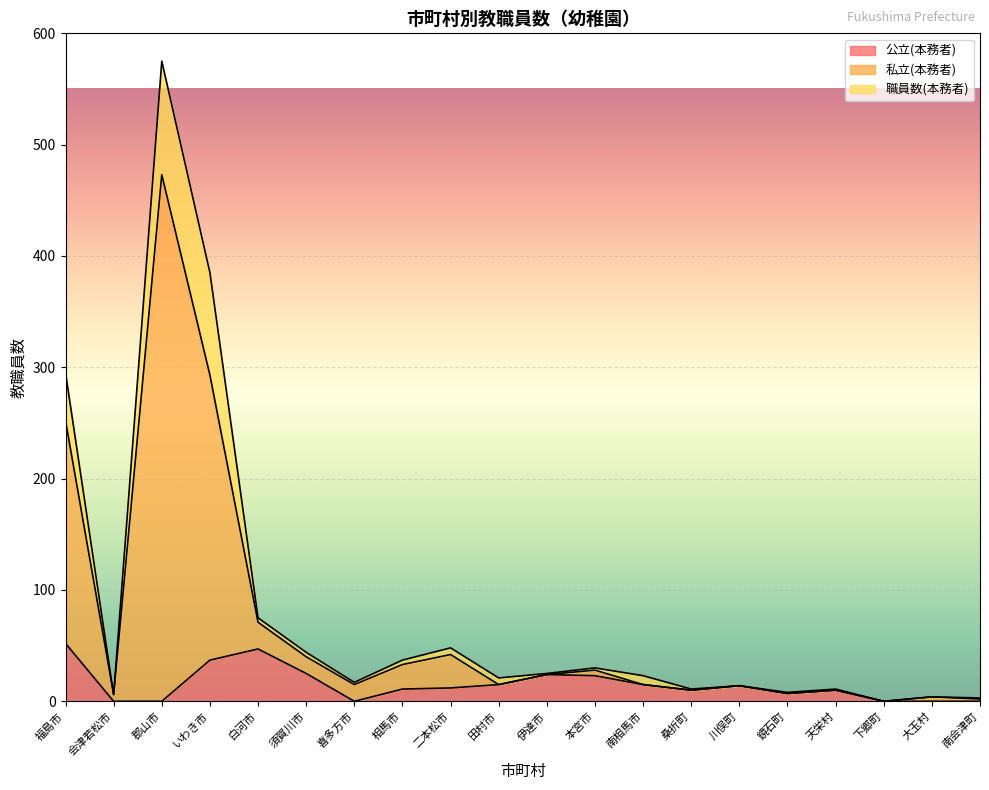

At which category is the sum across all series the highest?

郡山市